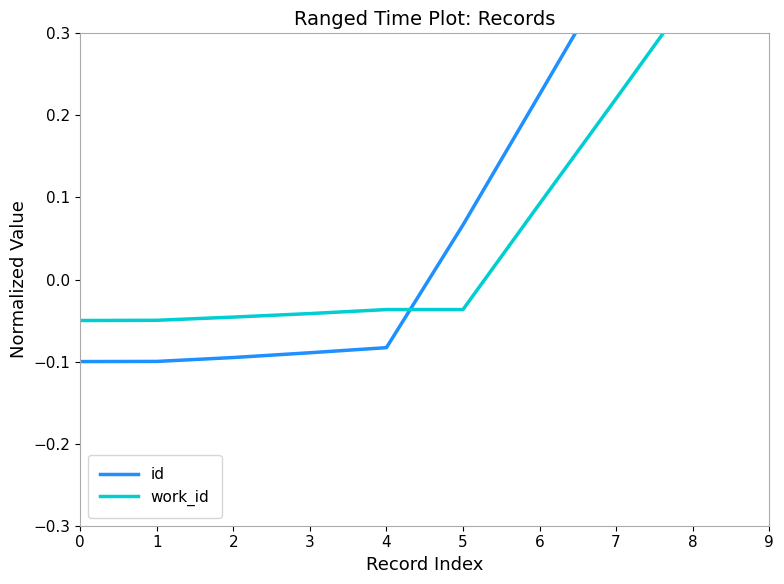

Which series has the widest spread of values?

id